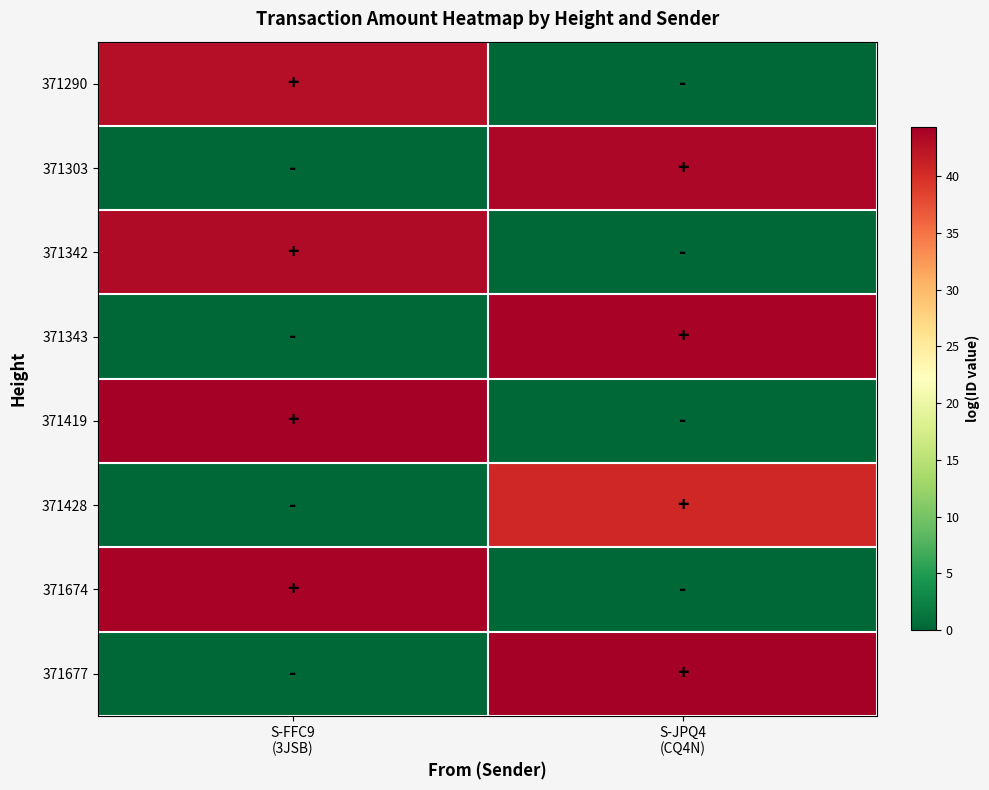

Rank the series at S-FFC9 (3JSB) from highest to lowest value.

371419, 371674, 371342, 371290, 371303, 371343, 371428, 371677